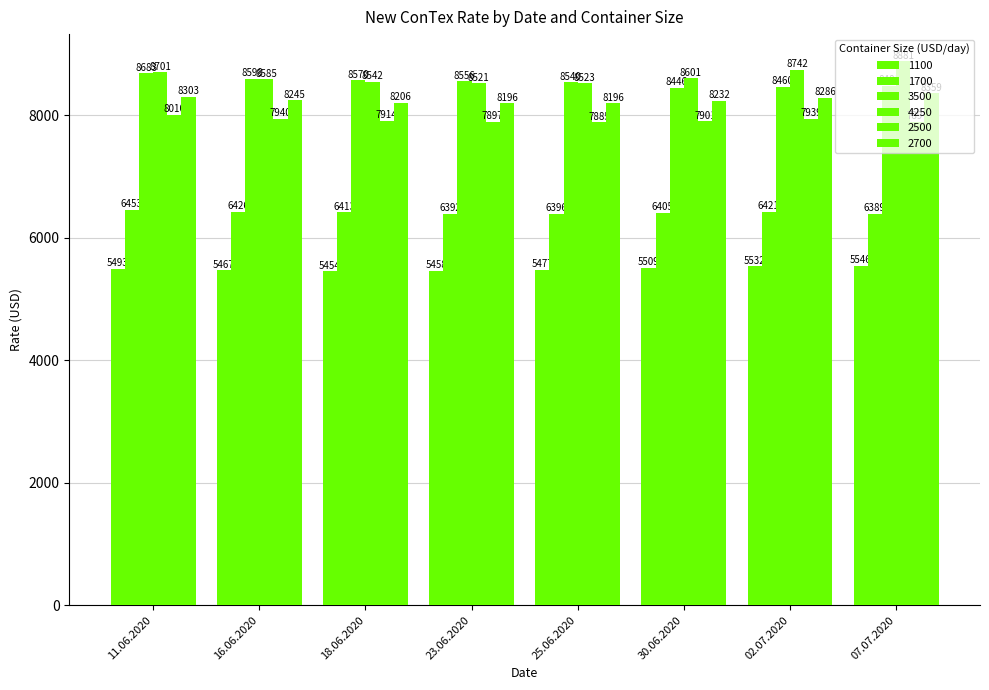

Which label corresponds to the smallest value in the chart?

18.06.2020